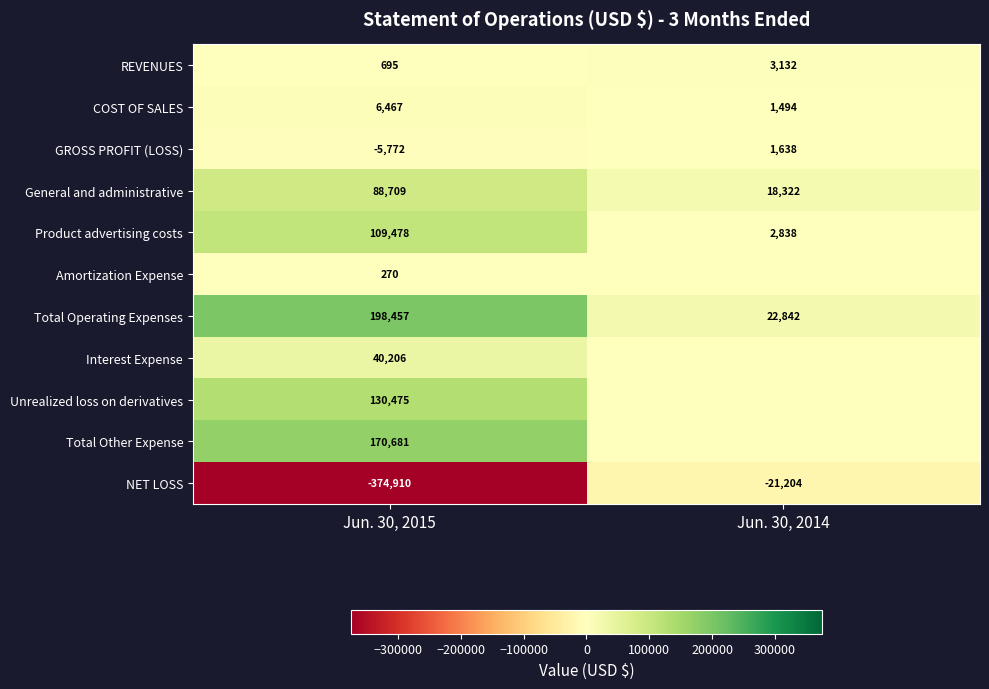

What is the difference between the Total Operating Expenses values at Jun. 30, 2014 and Jun. 30, 2015?

175615